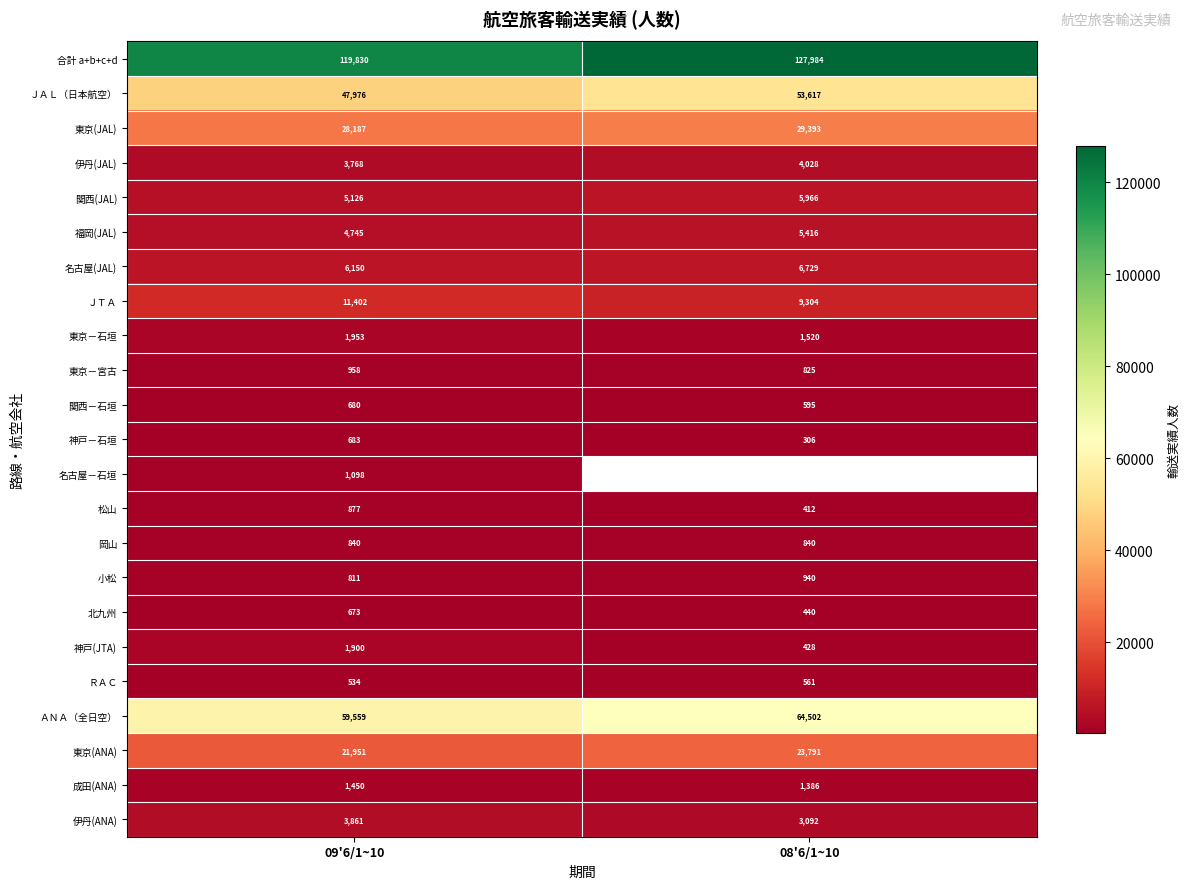

What is the spread (max minus min) of values at 09'6/1~10?

119296